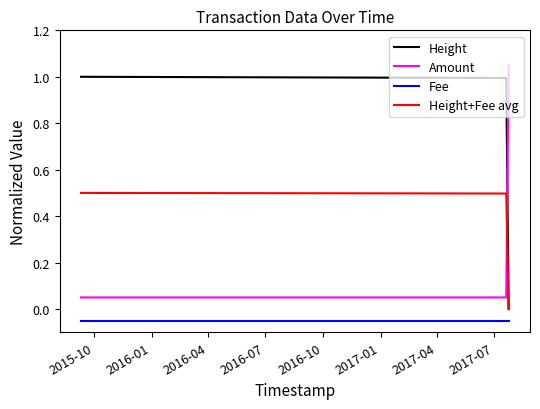

Does the chart have visible grid lines?

No